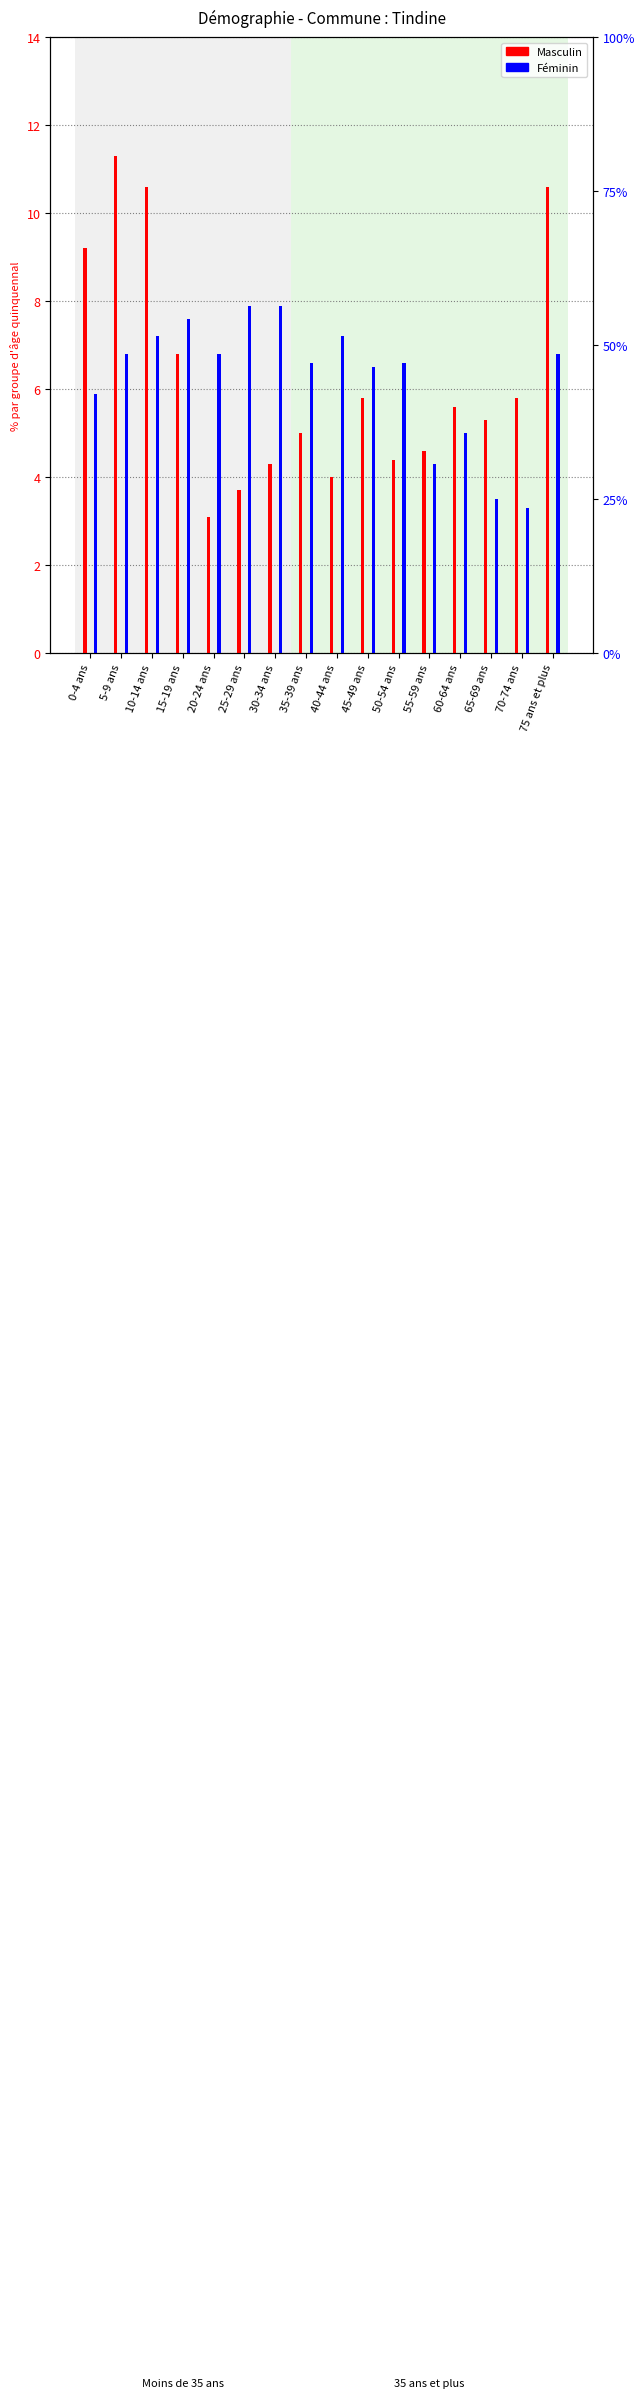

What is the spread (max minus min) of values at 0-4 ans?

3.3